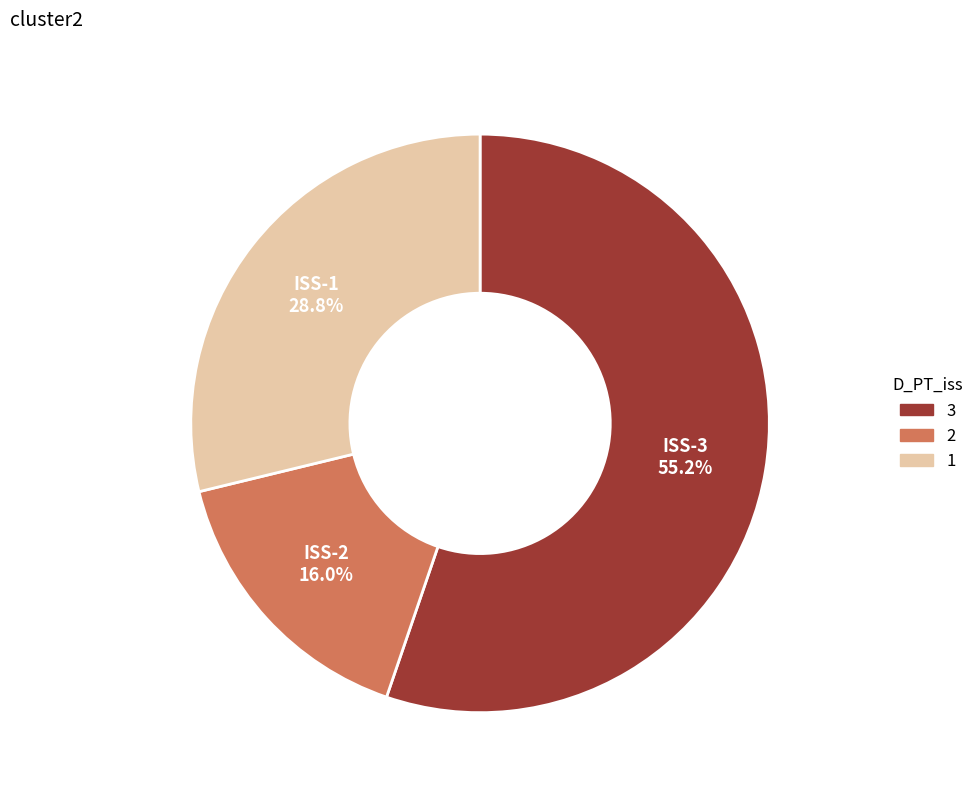

Is there any slice that represents more than half of the pie?

Yes